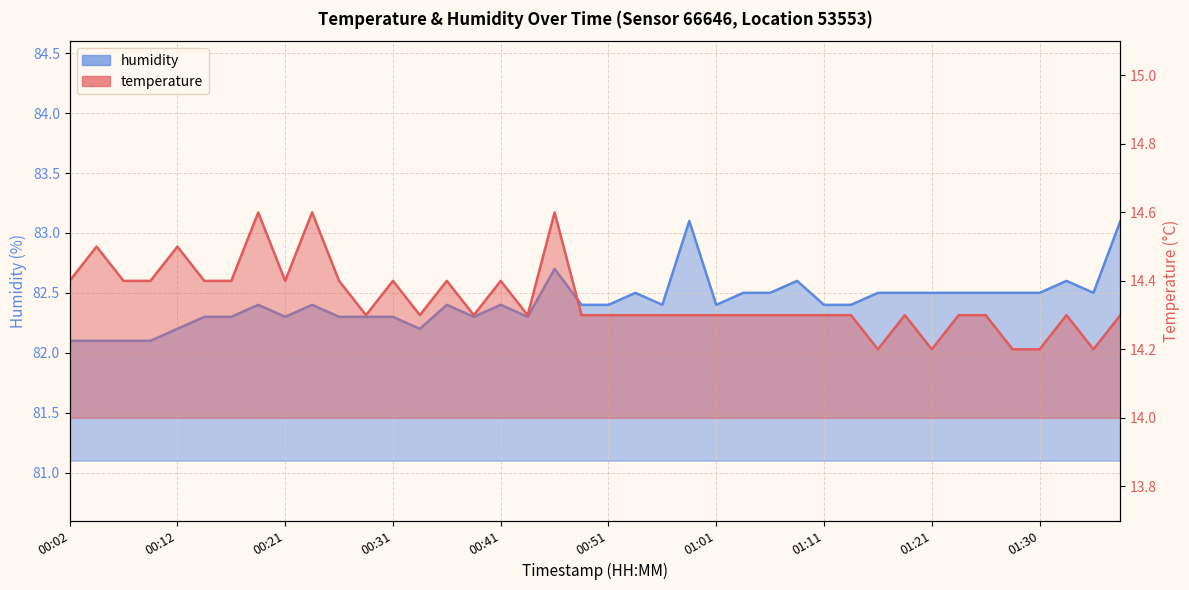

At which category does humidity reach its first local peak?

00:19